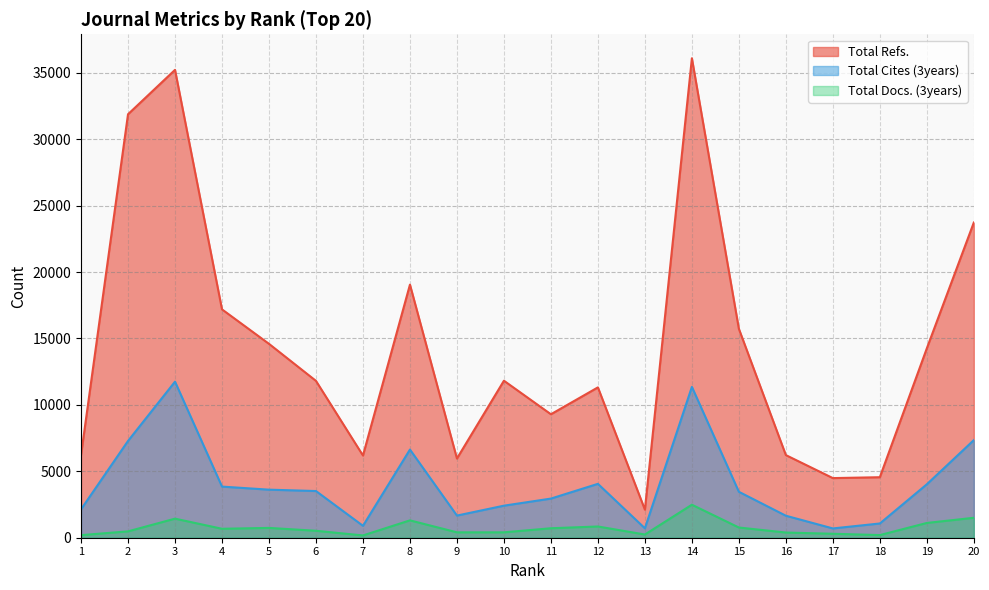

At how many categories does at least one series exceed 18062?

5